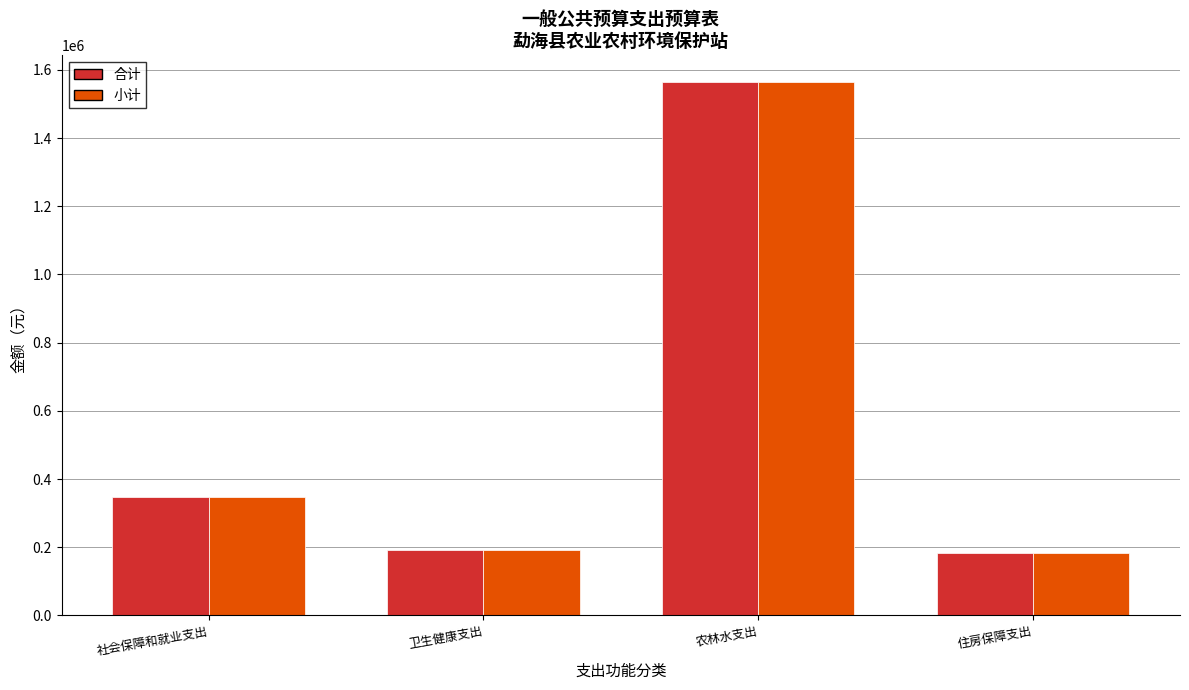

How many series are shown in this chart?

2